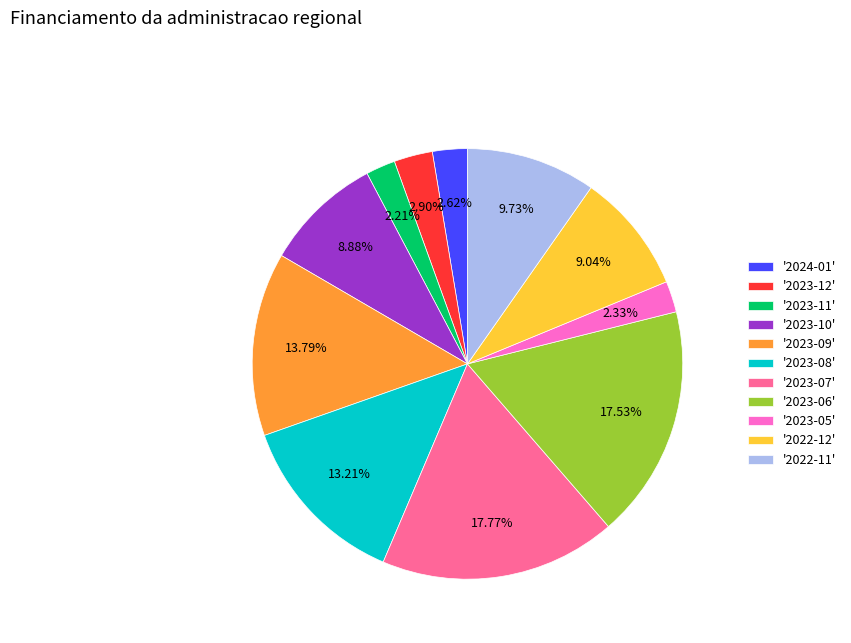

Does any single category account for the majority?

No